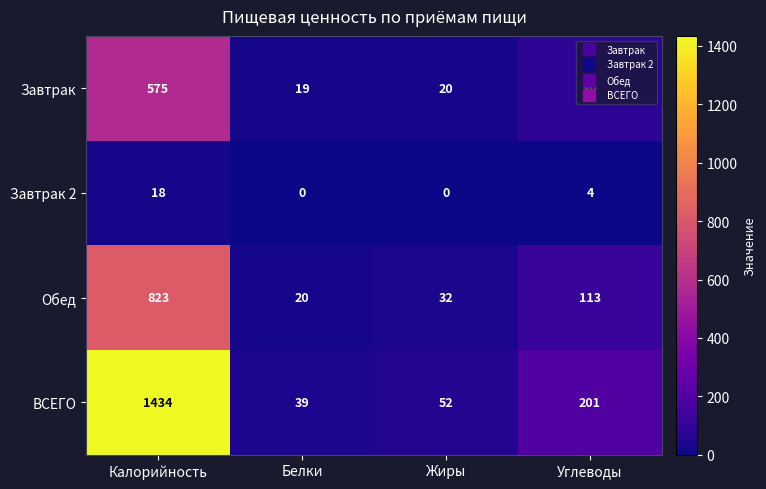

Count the number of categories in the chart.

4